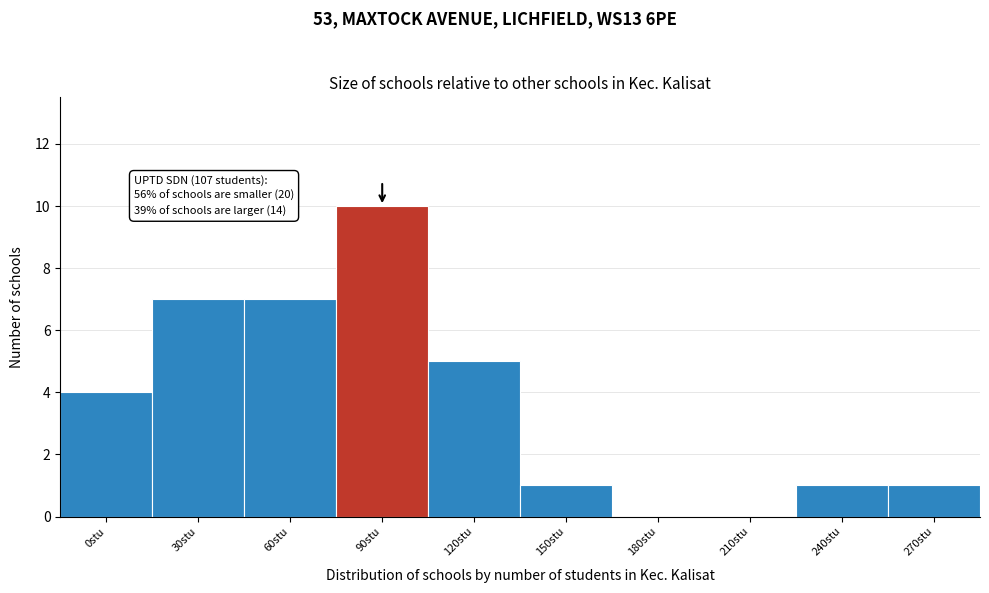

Reading left to right, list all the values displayed in this chart.

0stu=4	30stu=7	60stu=7	90stu=10	120stu=5	150stu=1	180stu=0	210stu=0	240stu=1	270stu=1